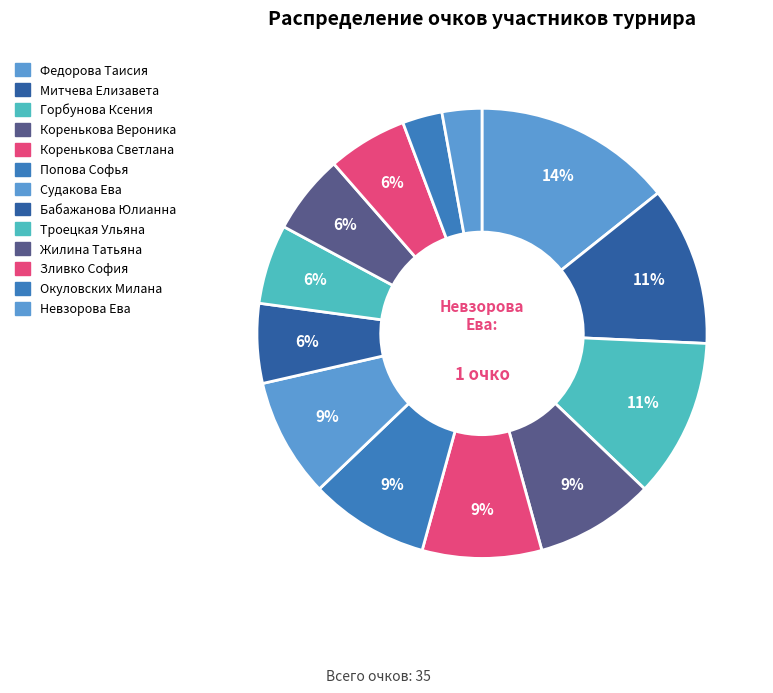

Which has a higher value, Бабажанова Юлианна or Федорова Таисия?

Федорова Таисия